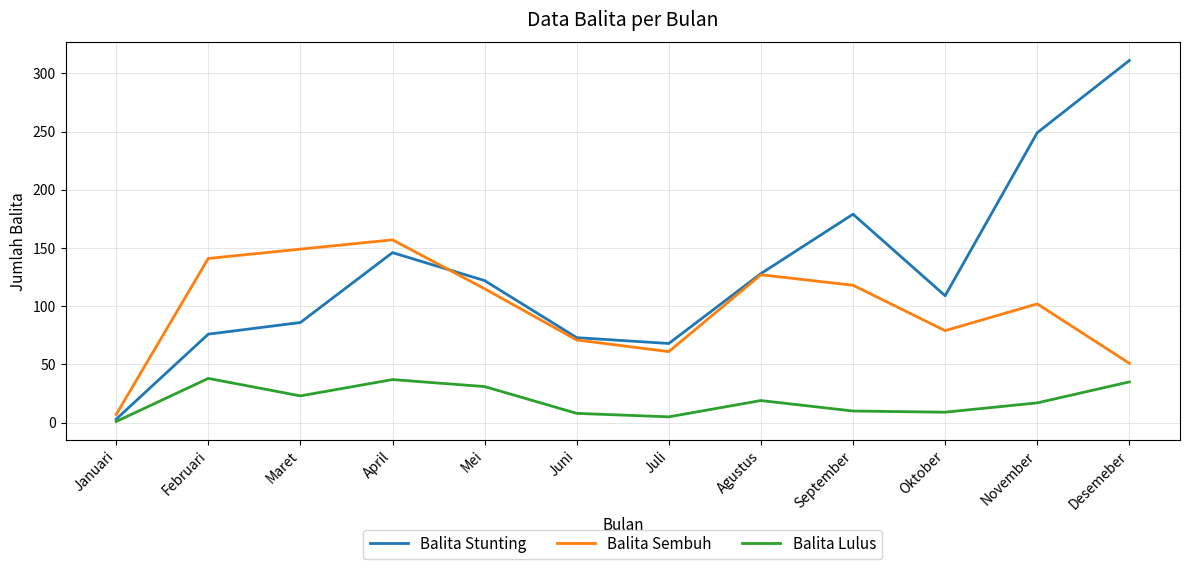

What is the spread (max minus min) of values at Desemeber?

276